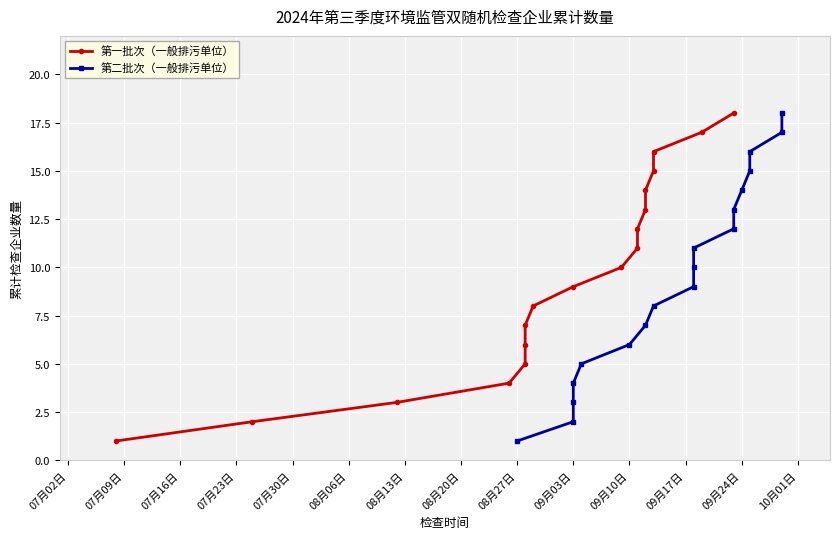

What are all the series names shown in the legend?

第一批次（一般排污单位）, 第二批次（一般排污单位）